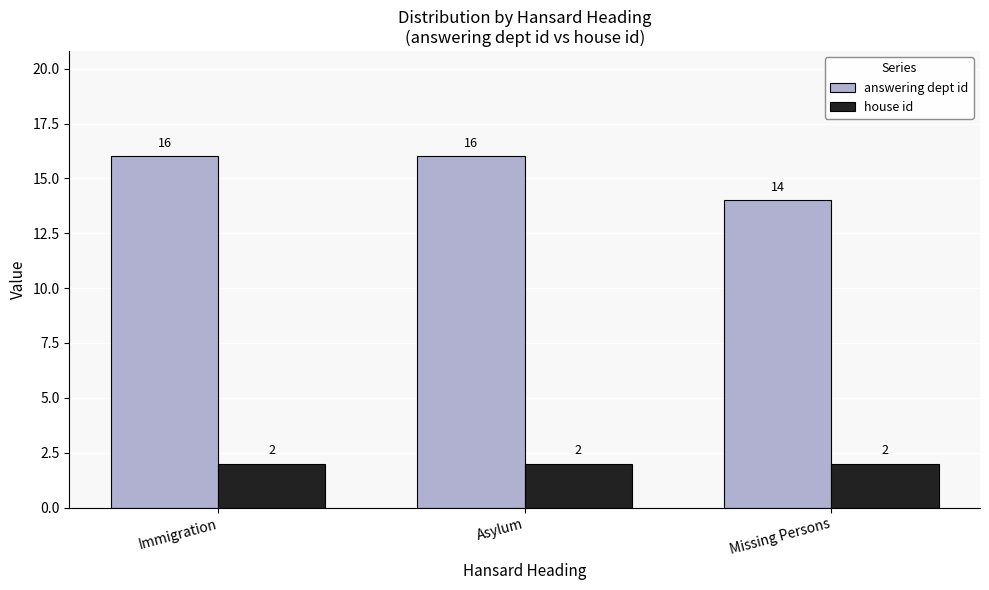

Is it true that answering dept id equals 16 at Immigration?

True